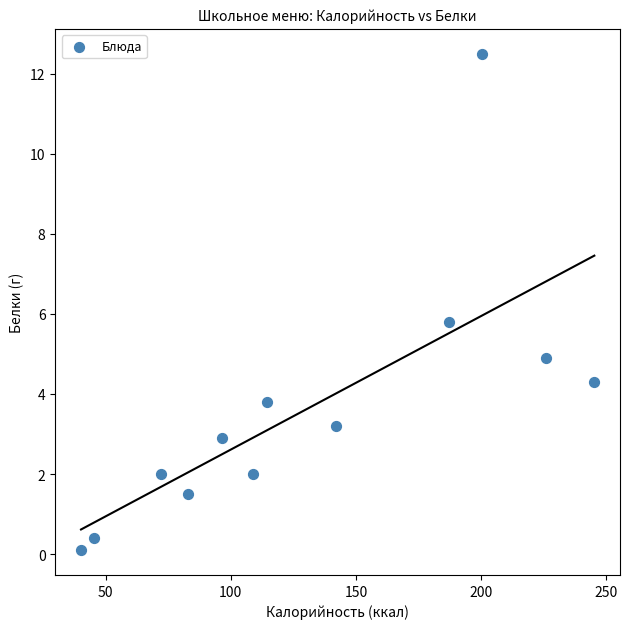

What is the average Y value?

3.6